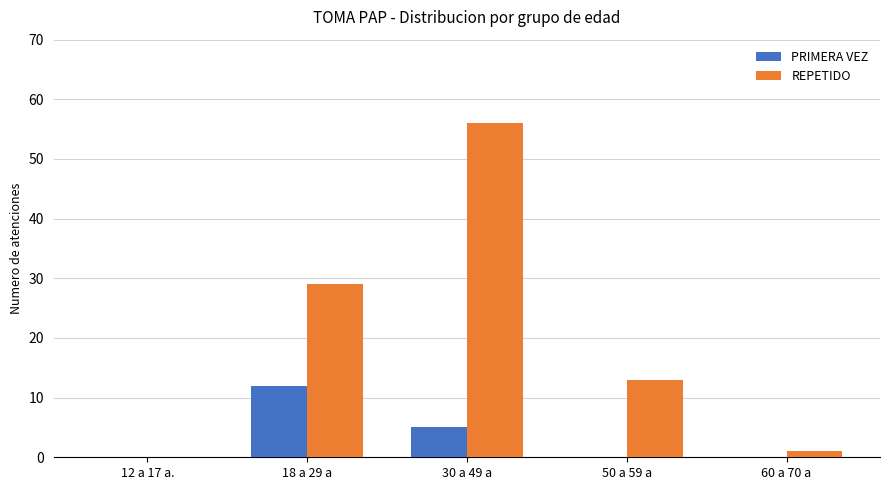

How many PRIMERA VEZ values are between 0 and 5?

4